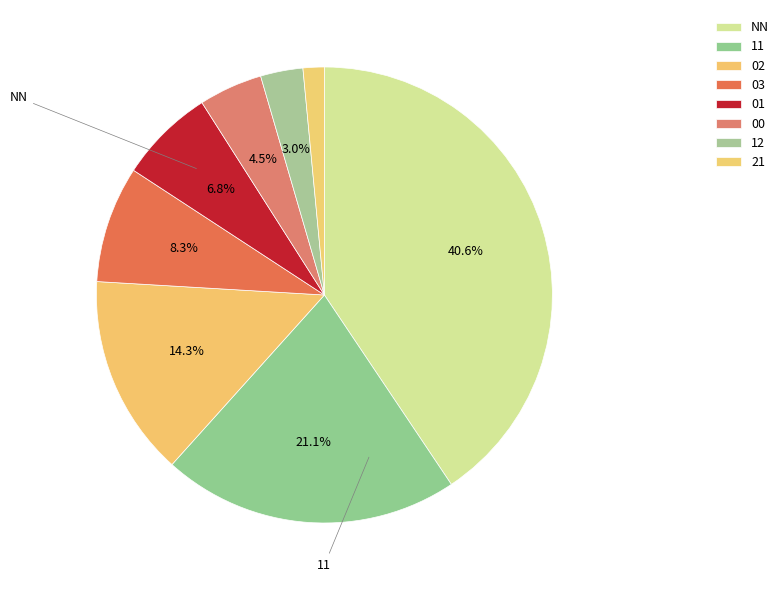

True or false: 11 accounts for 21% of the total.

True